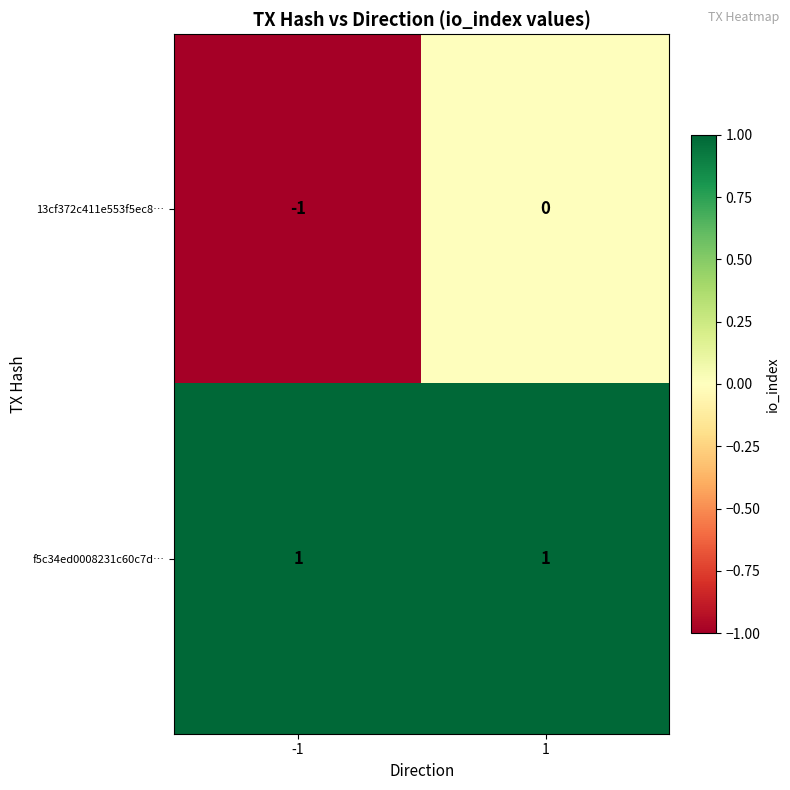

How many categories are shown in the chart?

2